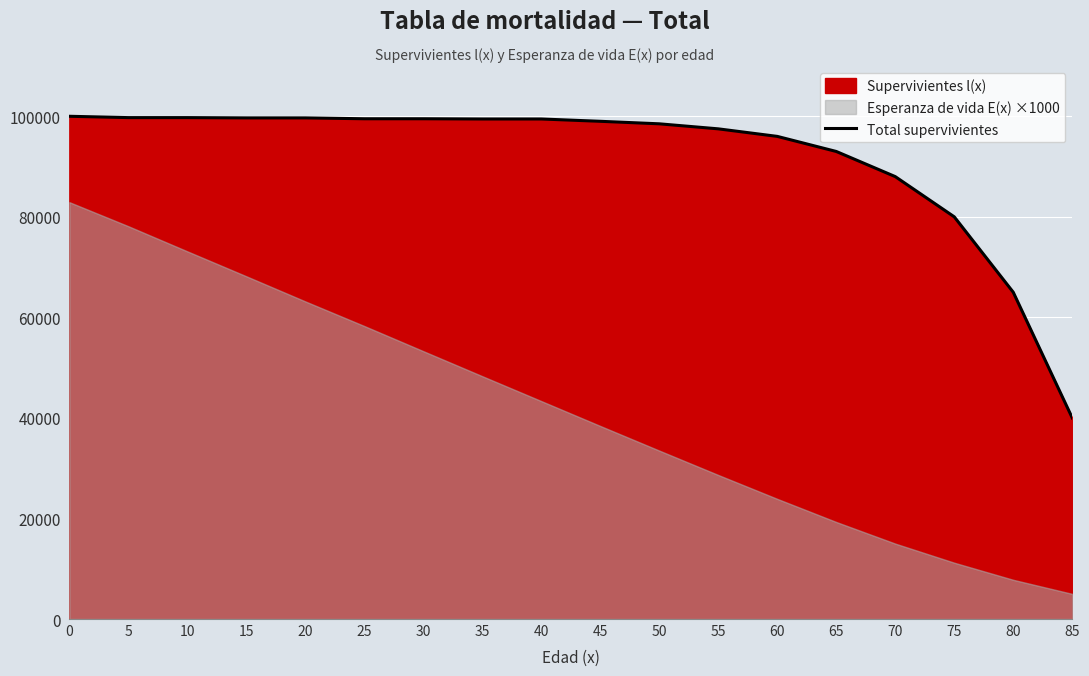

What is the sum of the values at 15 and 25?

199185.1